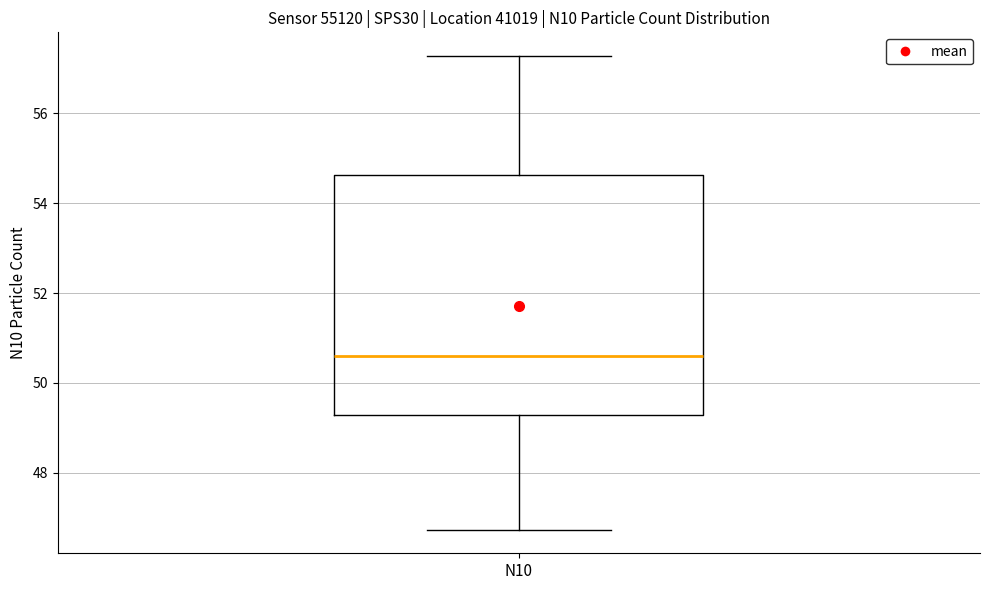

Where is the lower edge of the box for N10 on the y-axis? The values are not printed on the chart, so give them approximately, as read against the axis.

49.2